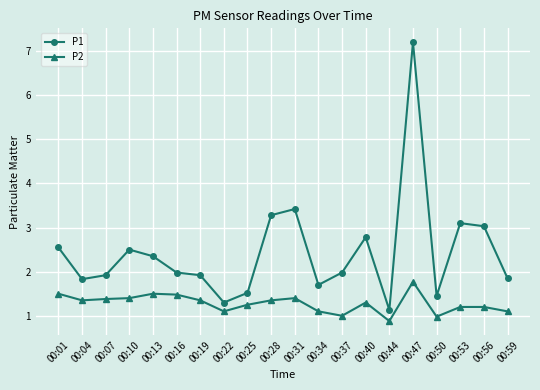

What is the difference between the maximum and second lowest values in the P2 series?

0.8